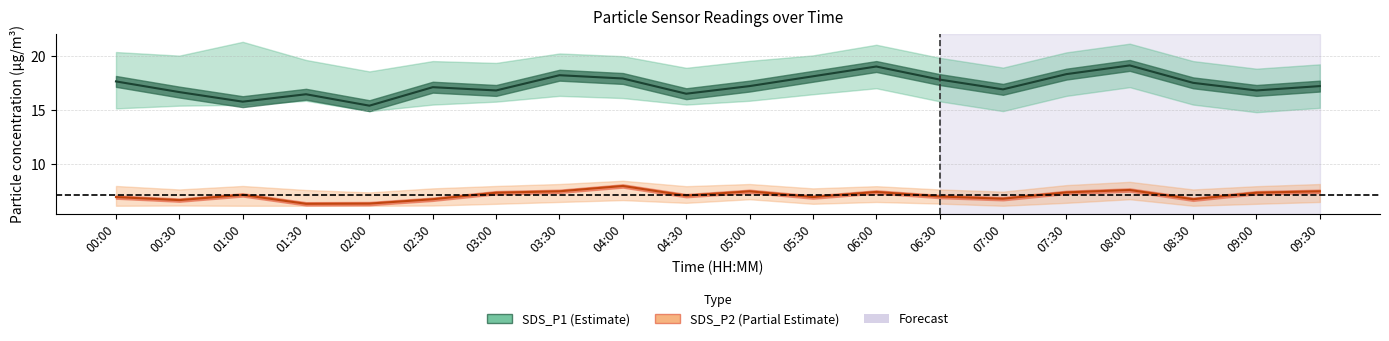

What is the value of the SDS_P1 line point at the 6th from the left?

17.1